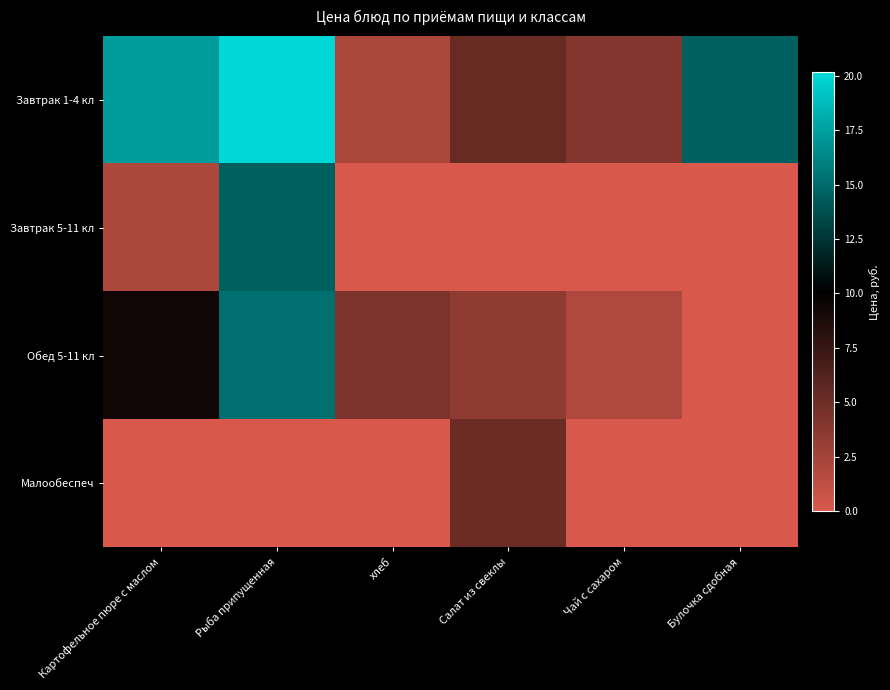

How many categories are shown in the chart?

6